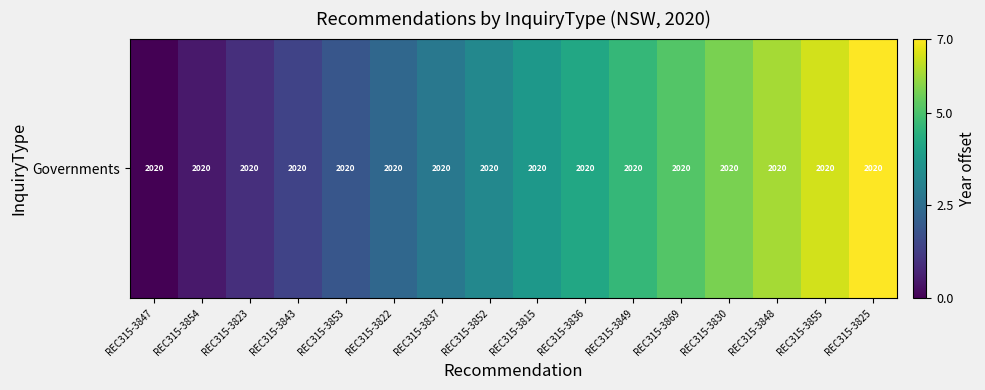

What is the difference between the second highest and second lowest values?

6.1